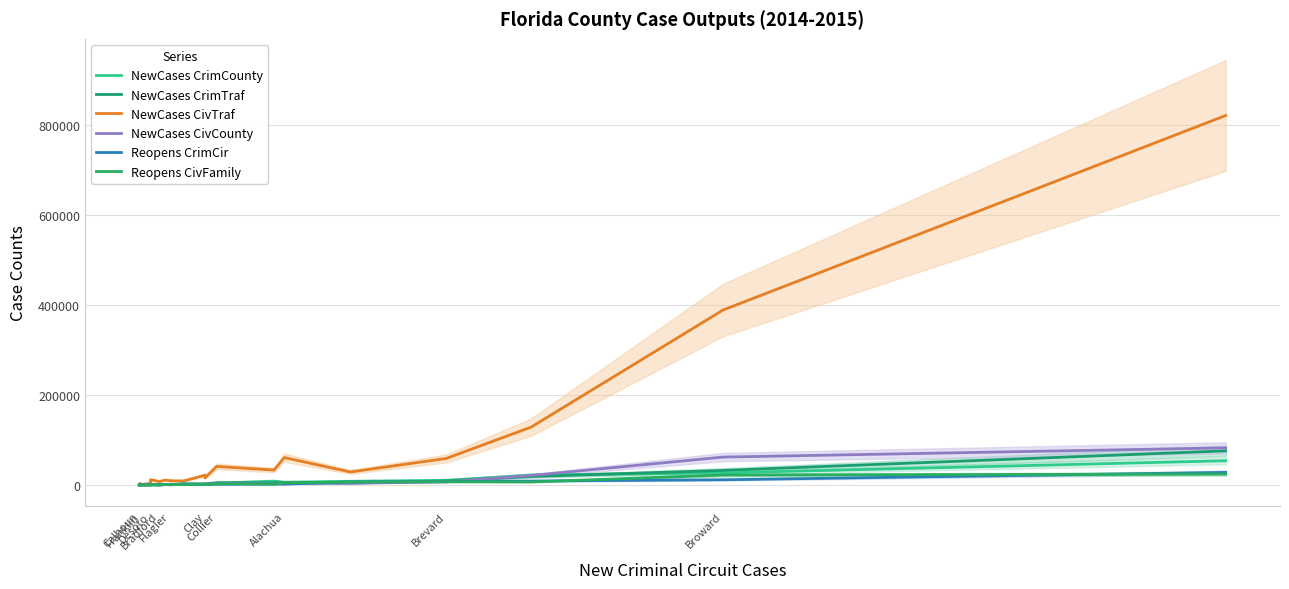

What is the value of the NewCases CrimCounty point at the 11th from the left?

2450